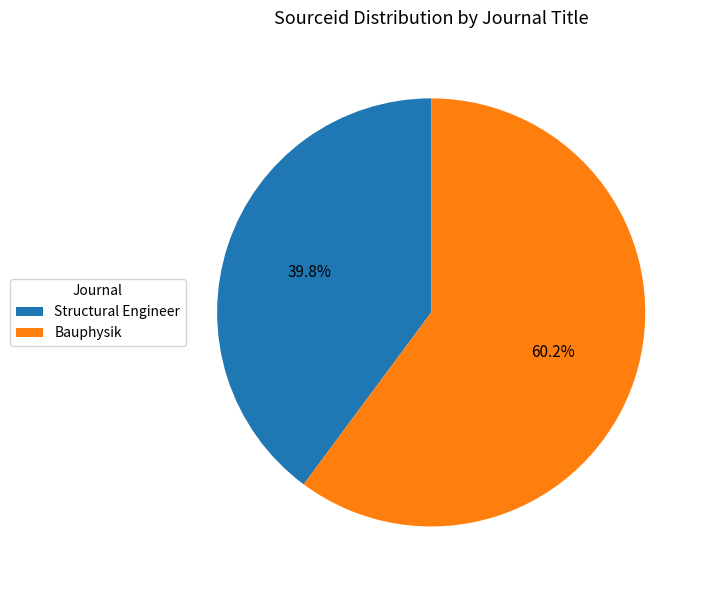

What is the largest slice in the pie chart?

Bauphysik